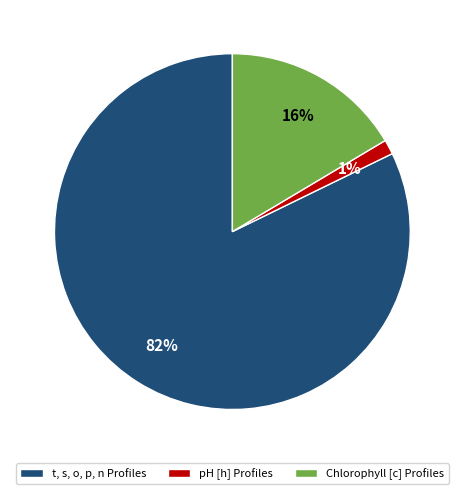

Count the number of slices in the pie.

3